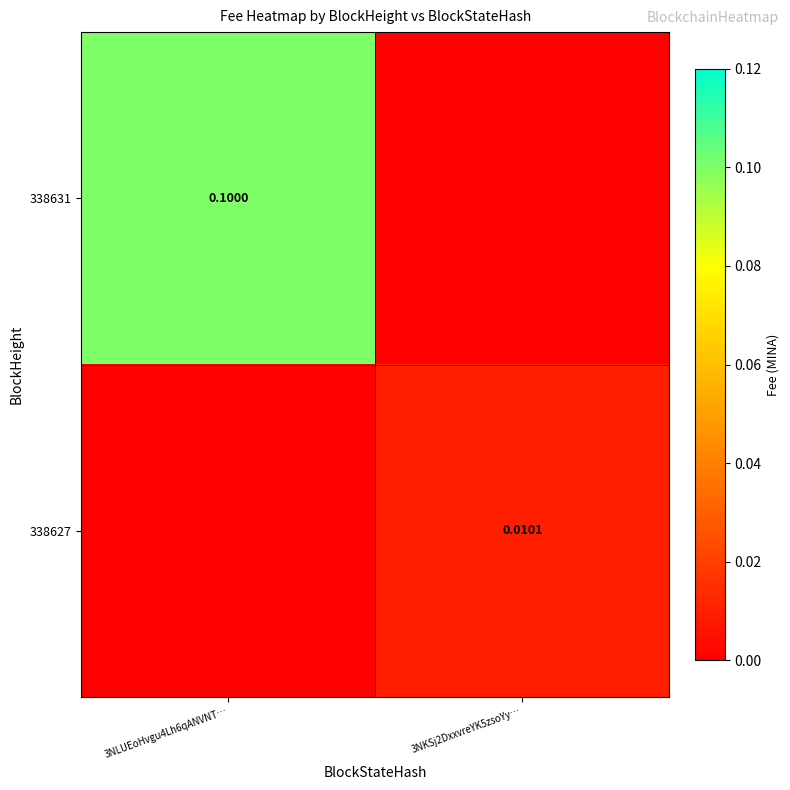

Is the value of 338627 at 3NKSj2DxxvreYK5zsoYy… greater than the value of 338631 at 3NLUEoHvgu4Lh6qANVNT…?

No